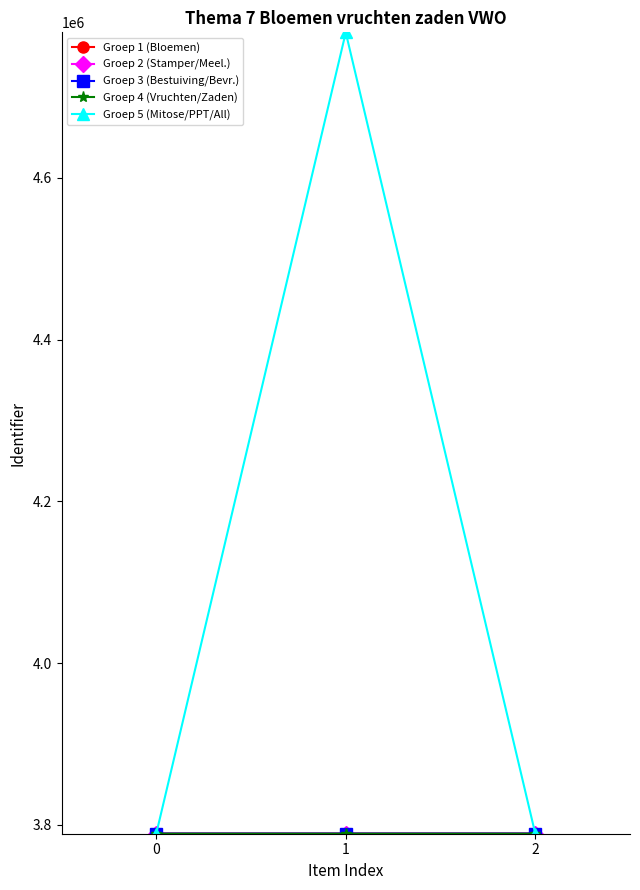

Which category has the highest value in the Groep 5 (Mitose/PPT/All) series?

1